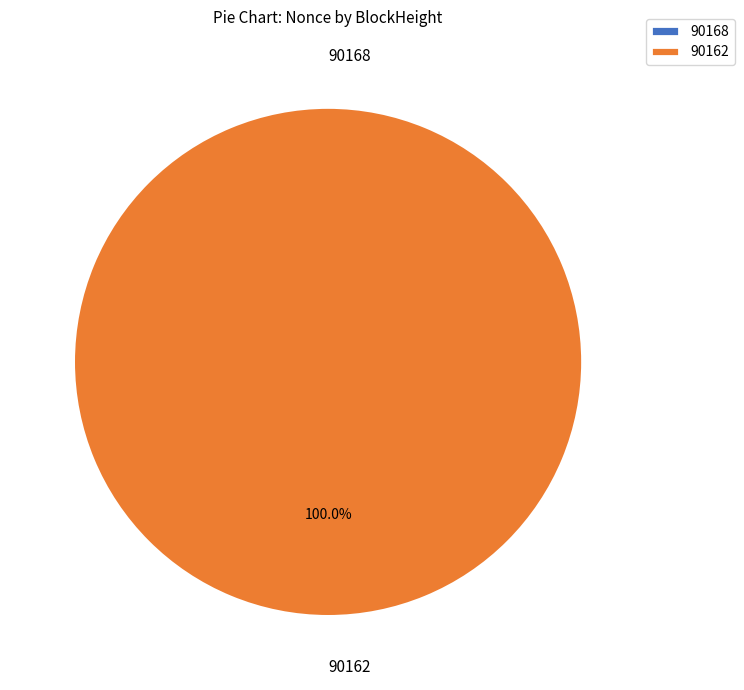

To the nearest percent, what is the combined percentage of 90162 and 90168?

100%